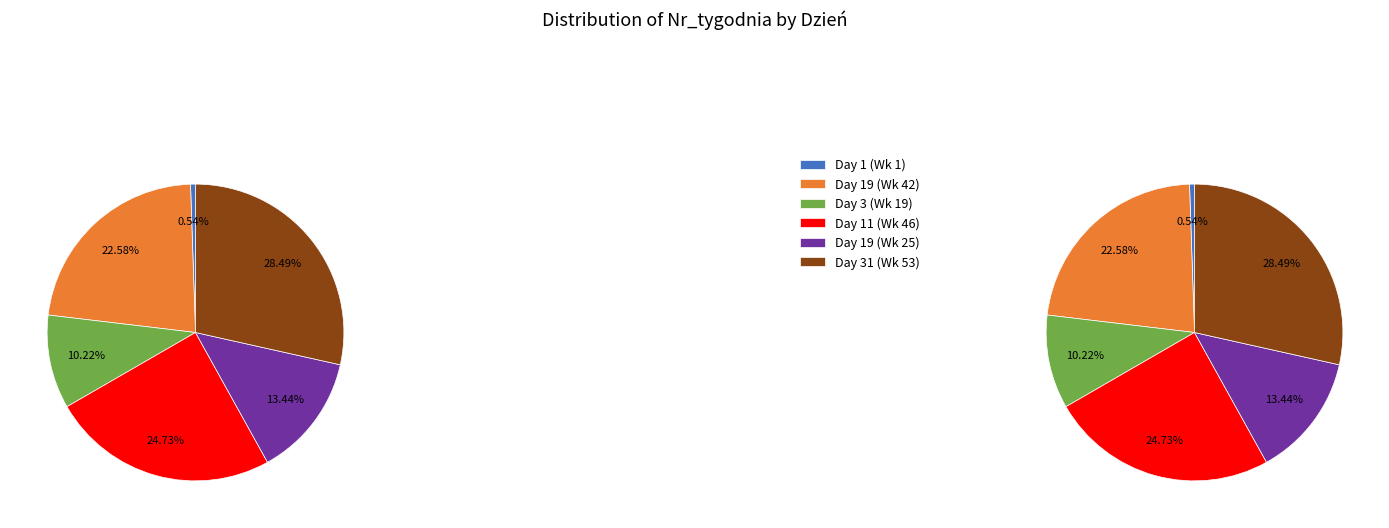

To the nearest percent, what percentage of the pie is 11?

25%